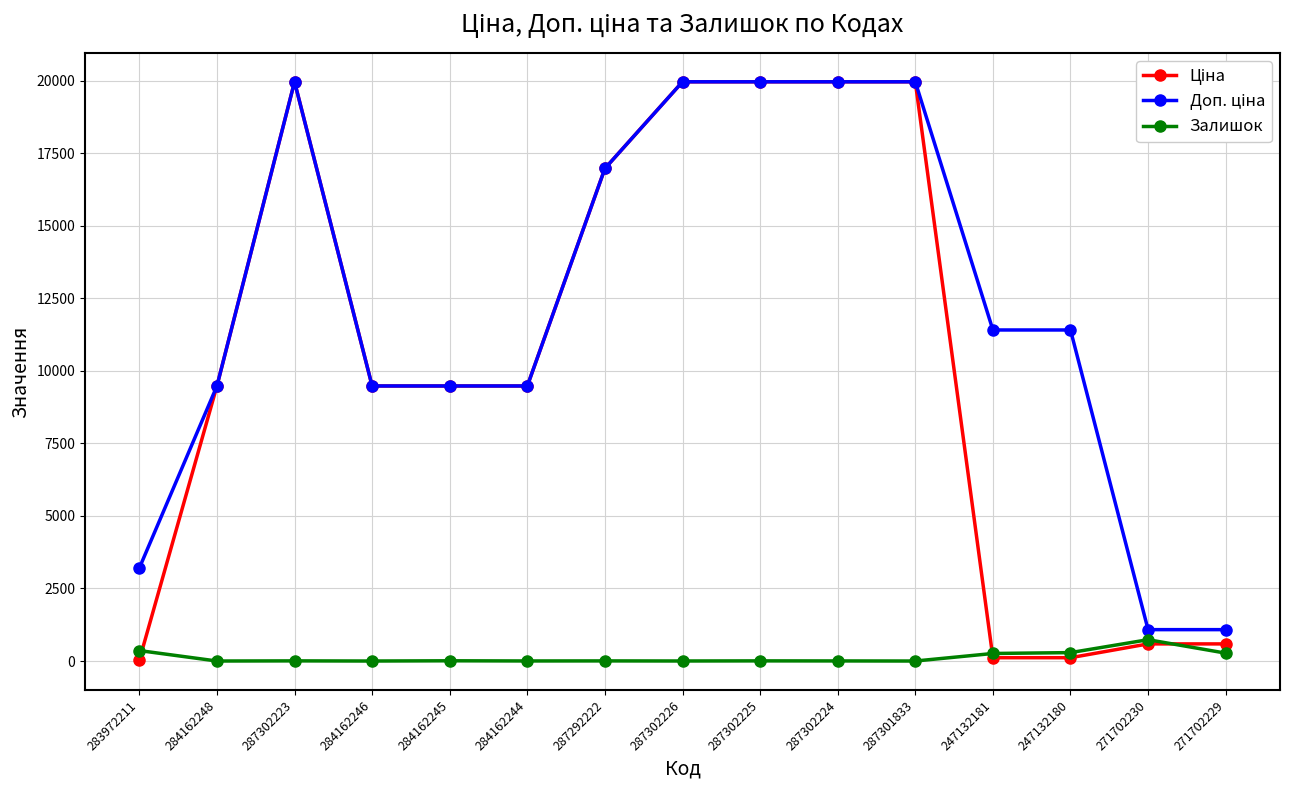

True or false: Залишок has a value of 5.0 at 287302223.

True